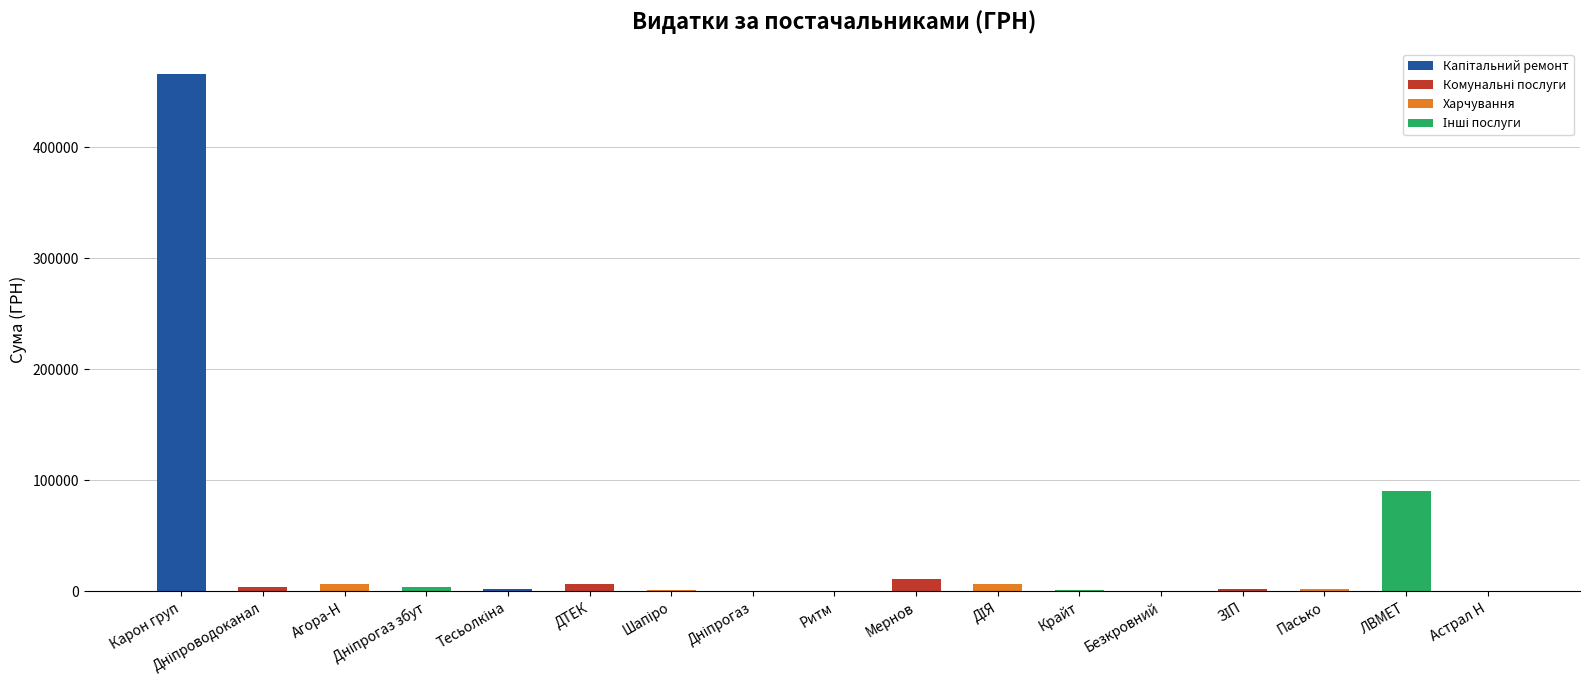

Which category has the highest value across all series?

Карон груп